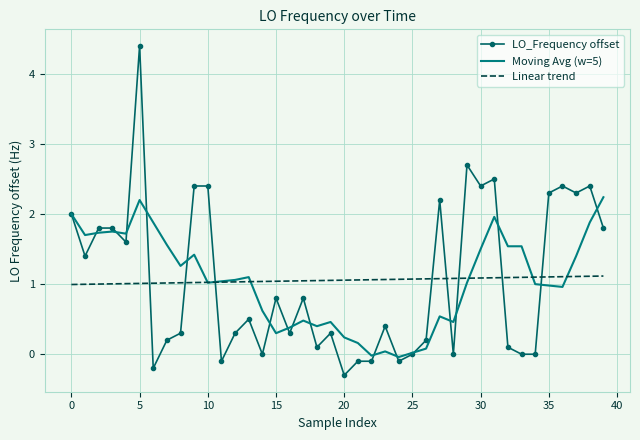

Rank the series by their maximum value, from lowest to highest.

Linear trend, Moving Avg (w=5), LO_Frequency offset